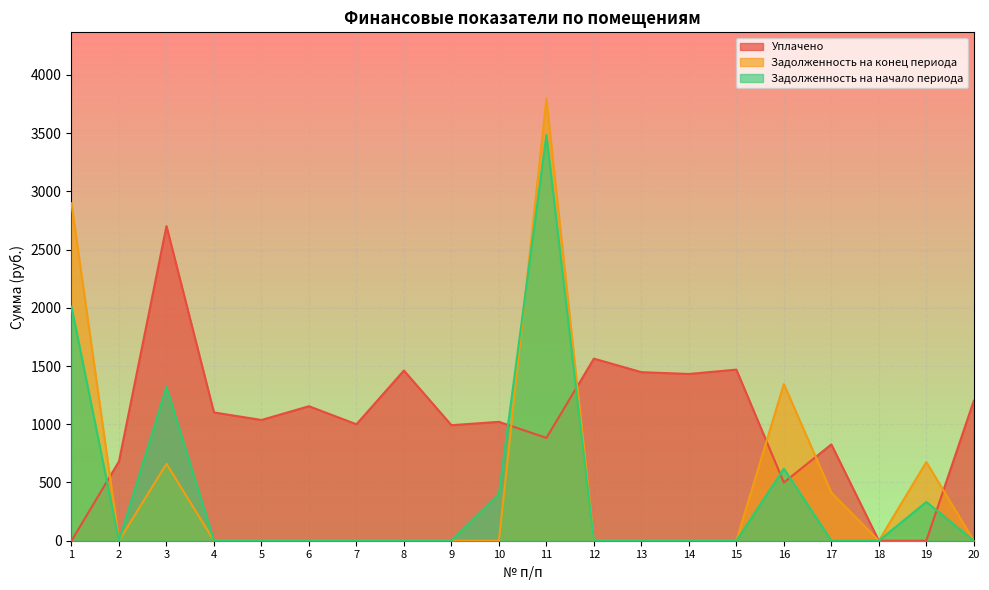

Which series has the largest total across all categories?

Уплачено